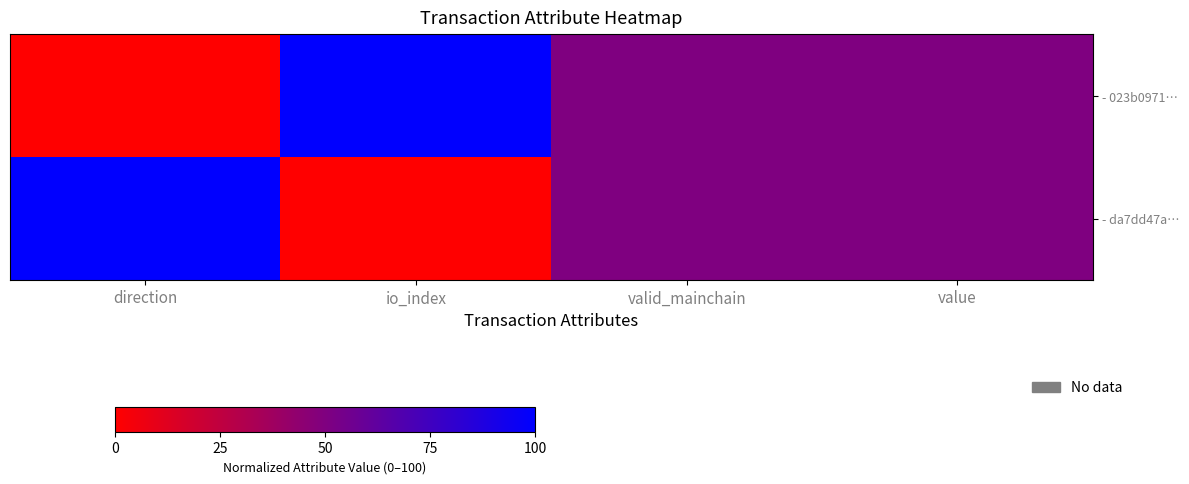

Which label corresponds to the smallest value in the chart?

direction